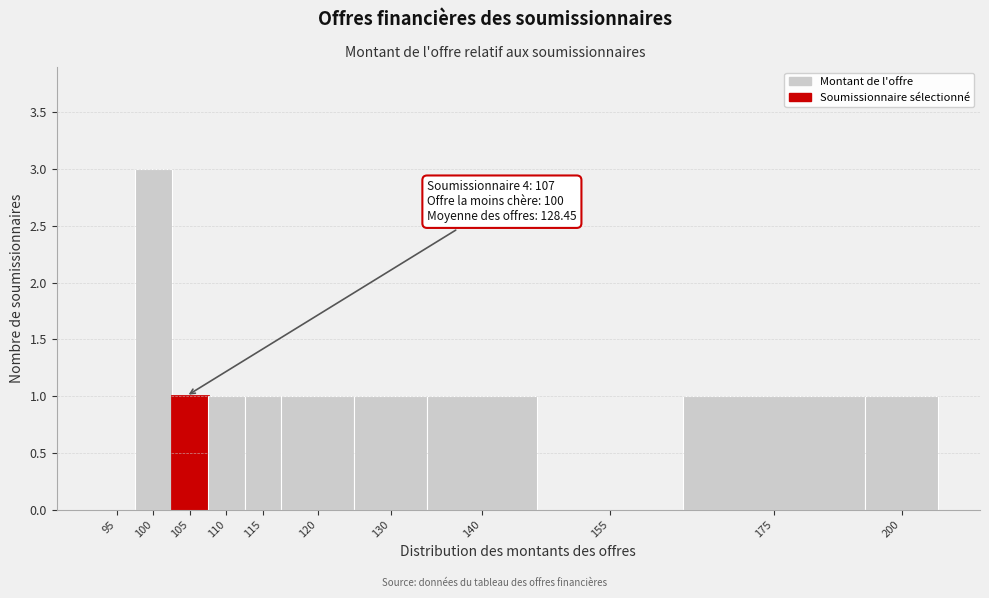

Reading right to left, what are all the values shown in this chart?

200=1	175=1	155=0	140=1	130=1	120=1	115=1	110=1	105=1	100=3	95=0